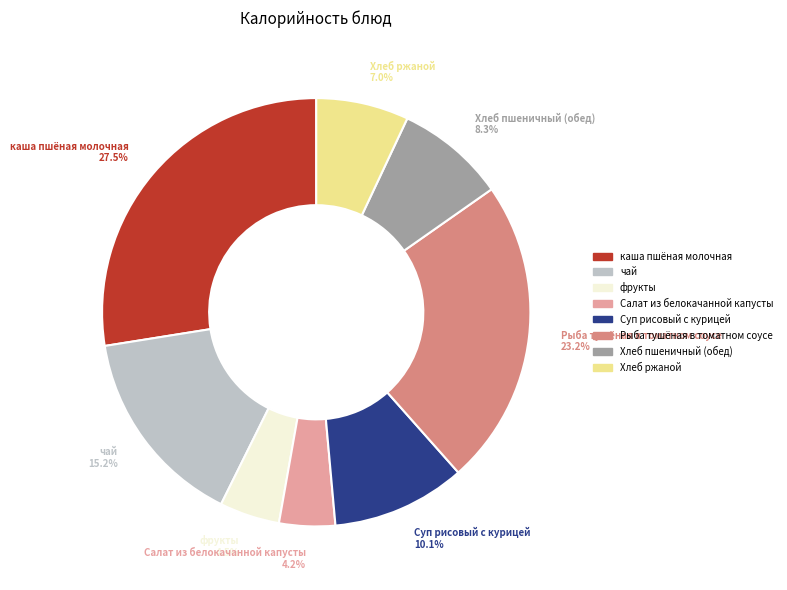

Which category has the biggest portion of the pie?

каша пшёная молочная